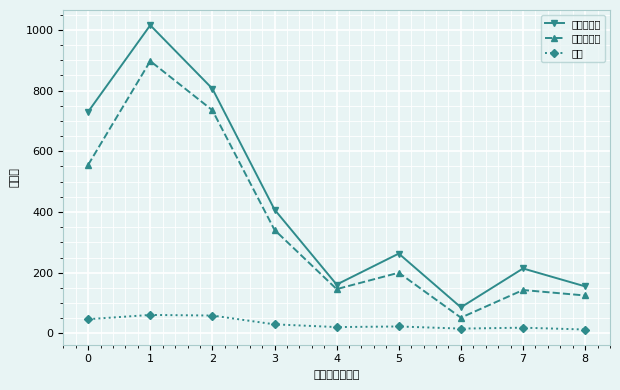

Reading left to right, extract all data points from this chart.

一般診療所: 730	1015	806	408	161	263	86	214	155
歯科診療所: 555	897	735	341	146	200	52	143	125
病院: 47	61	59	30	21	23	16	19	13